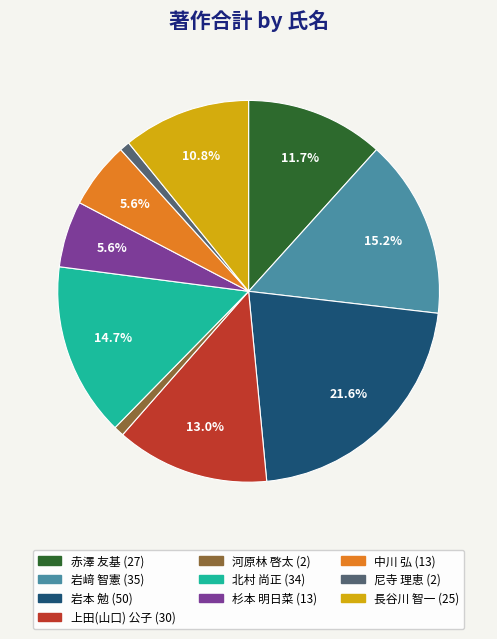

Approximately how many times larger is the value at 赤澤 友基 compared to 岩﨑 智憲?

0.8